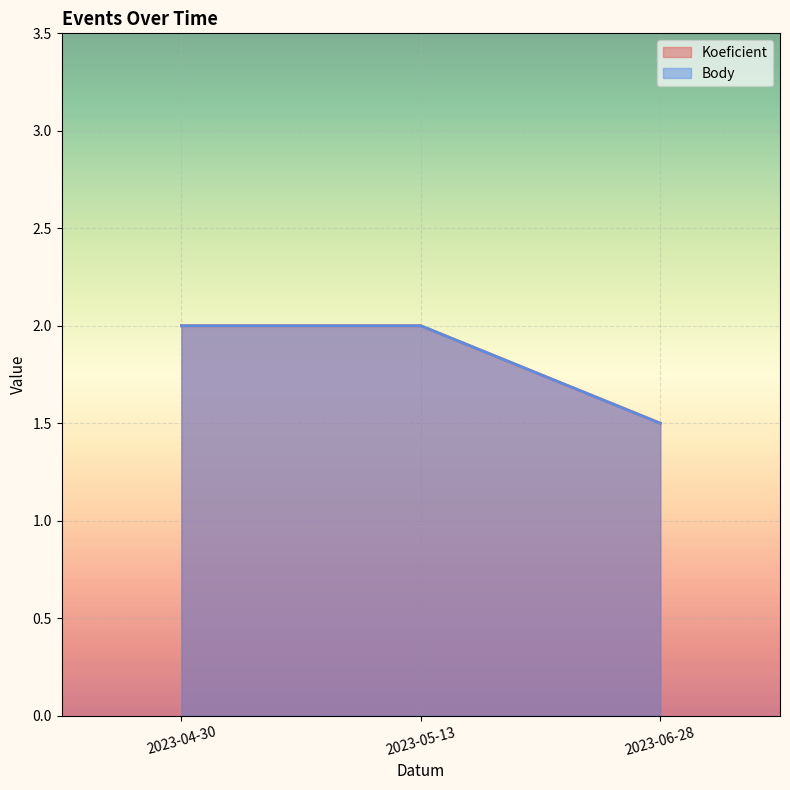

Which series has the largest total across all categories?

Koeficient